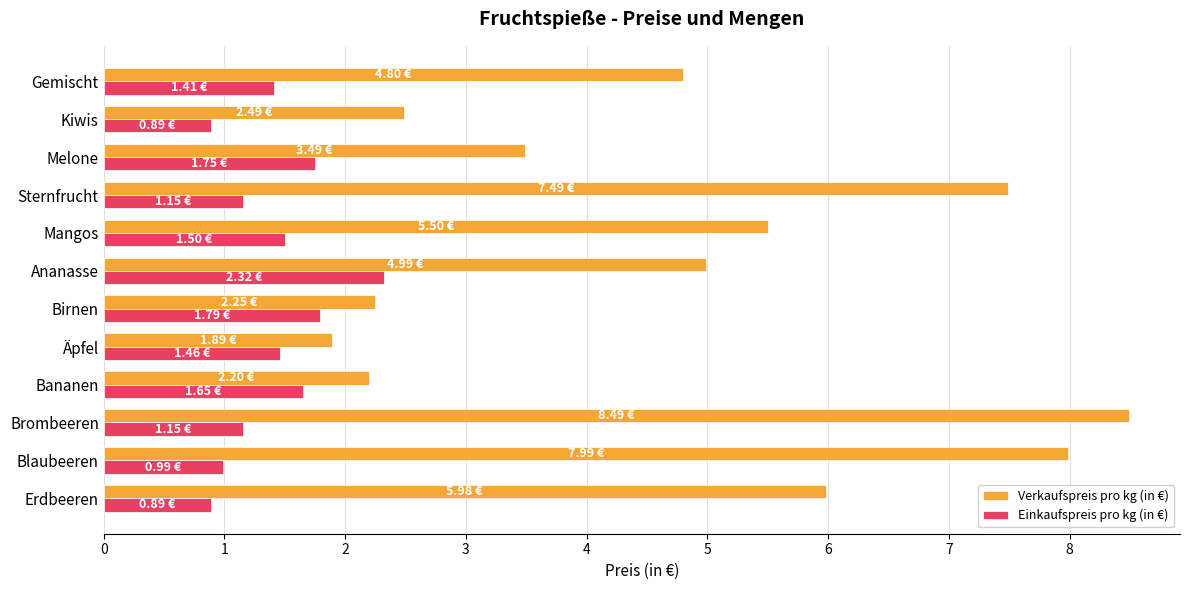

List the series in order of their peak value, highest first.

Verkaufspreis pro kg (in €), Einkaufspreis pro kg (in €)